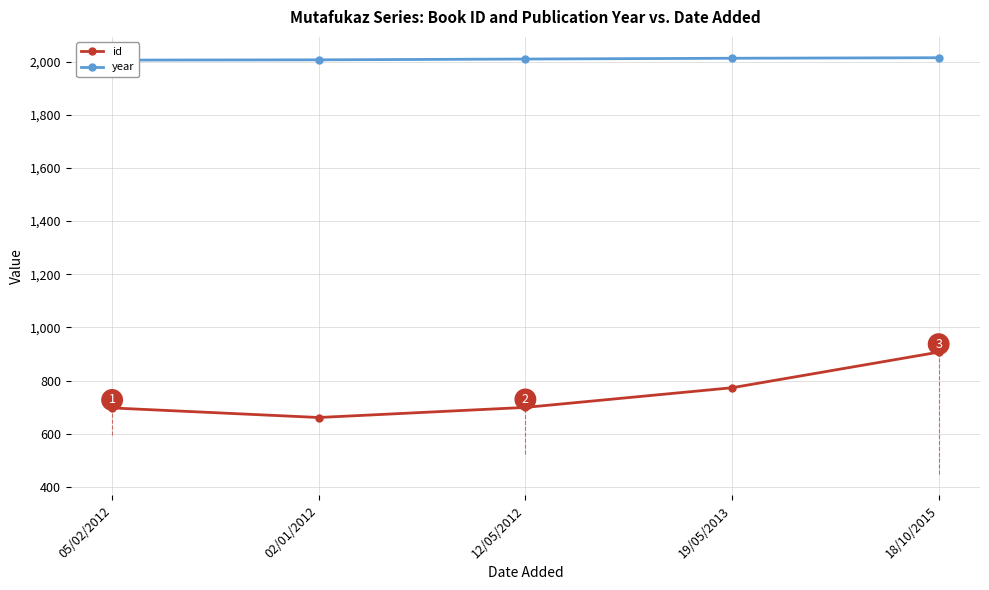

Where is id nearest to the value 784?

19/05/2013